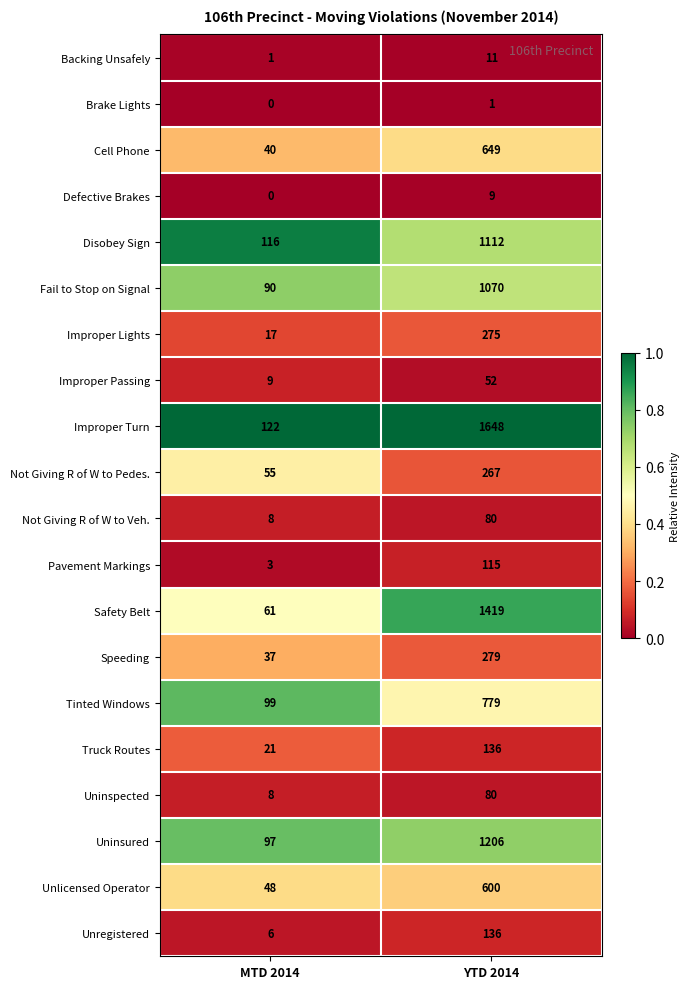

What is the total value across all series at MTD 2014?

838